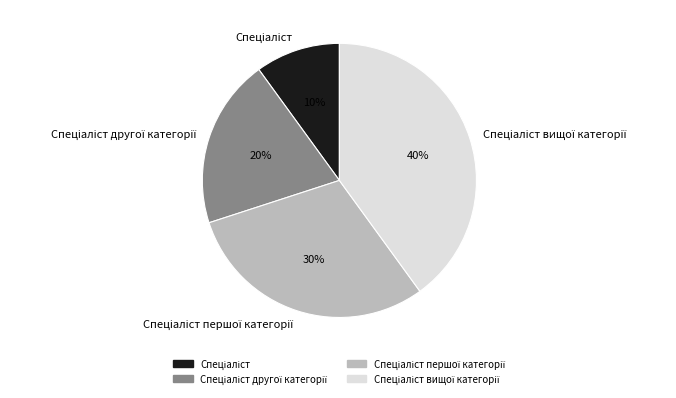

How many slices are in this pie chart?

4